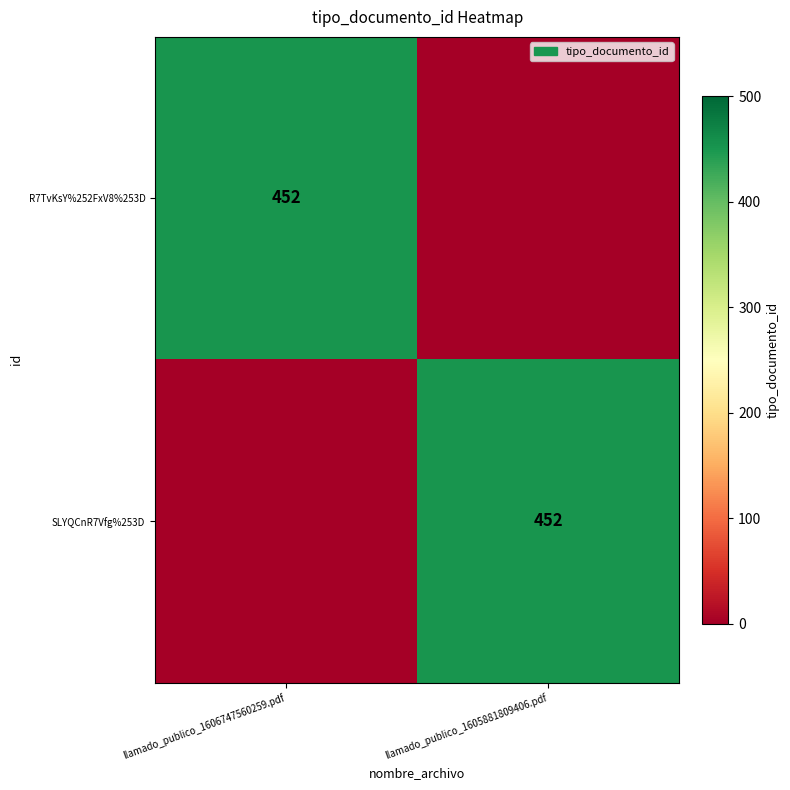

The SLYQCnR7Vfg%253D series shows 452 at llamado_publico_1605881809406.pdf. True or false?

True